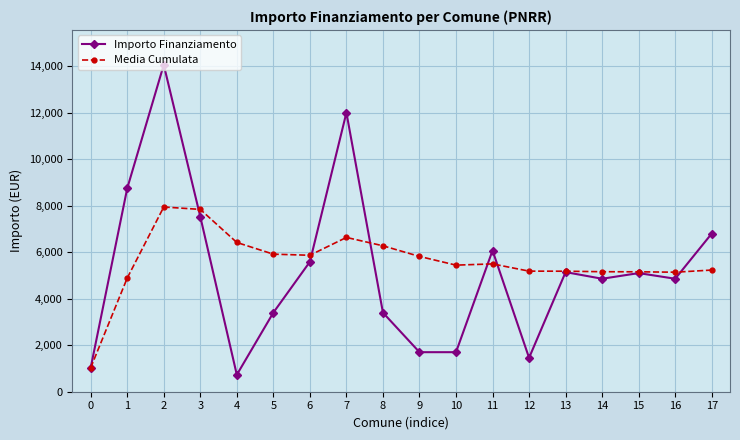

What is the sum of all Importo Finanziamento values?

94207.0